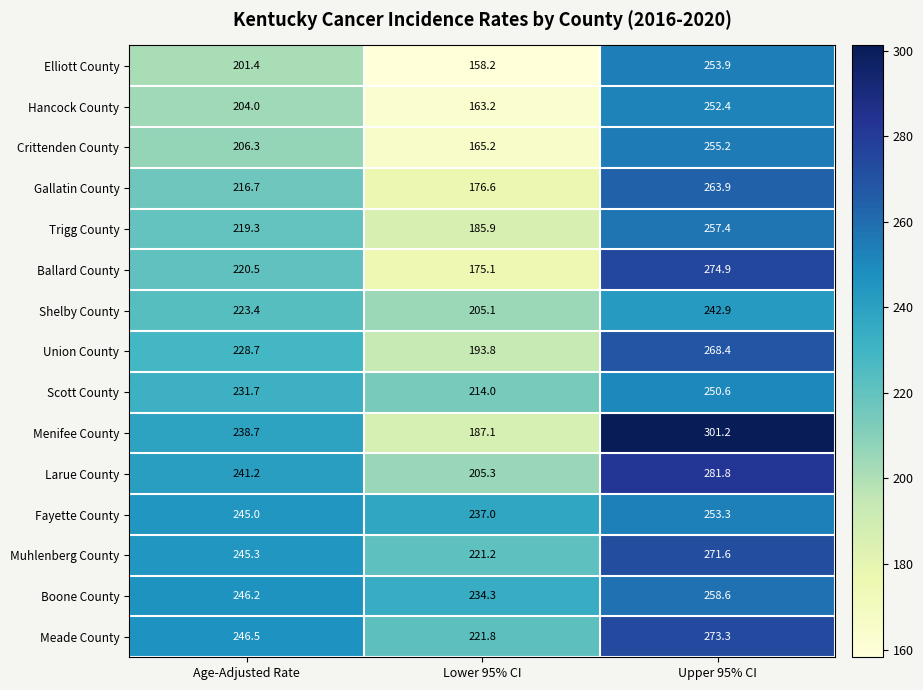

Which category has the lowest value across all series?

Lower 95% CI